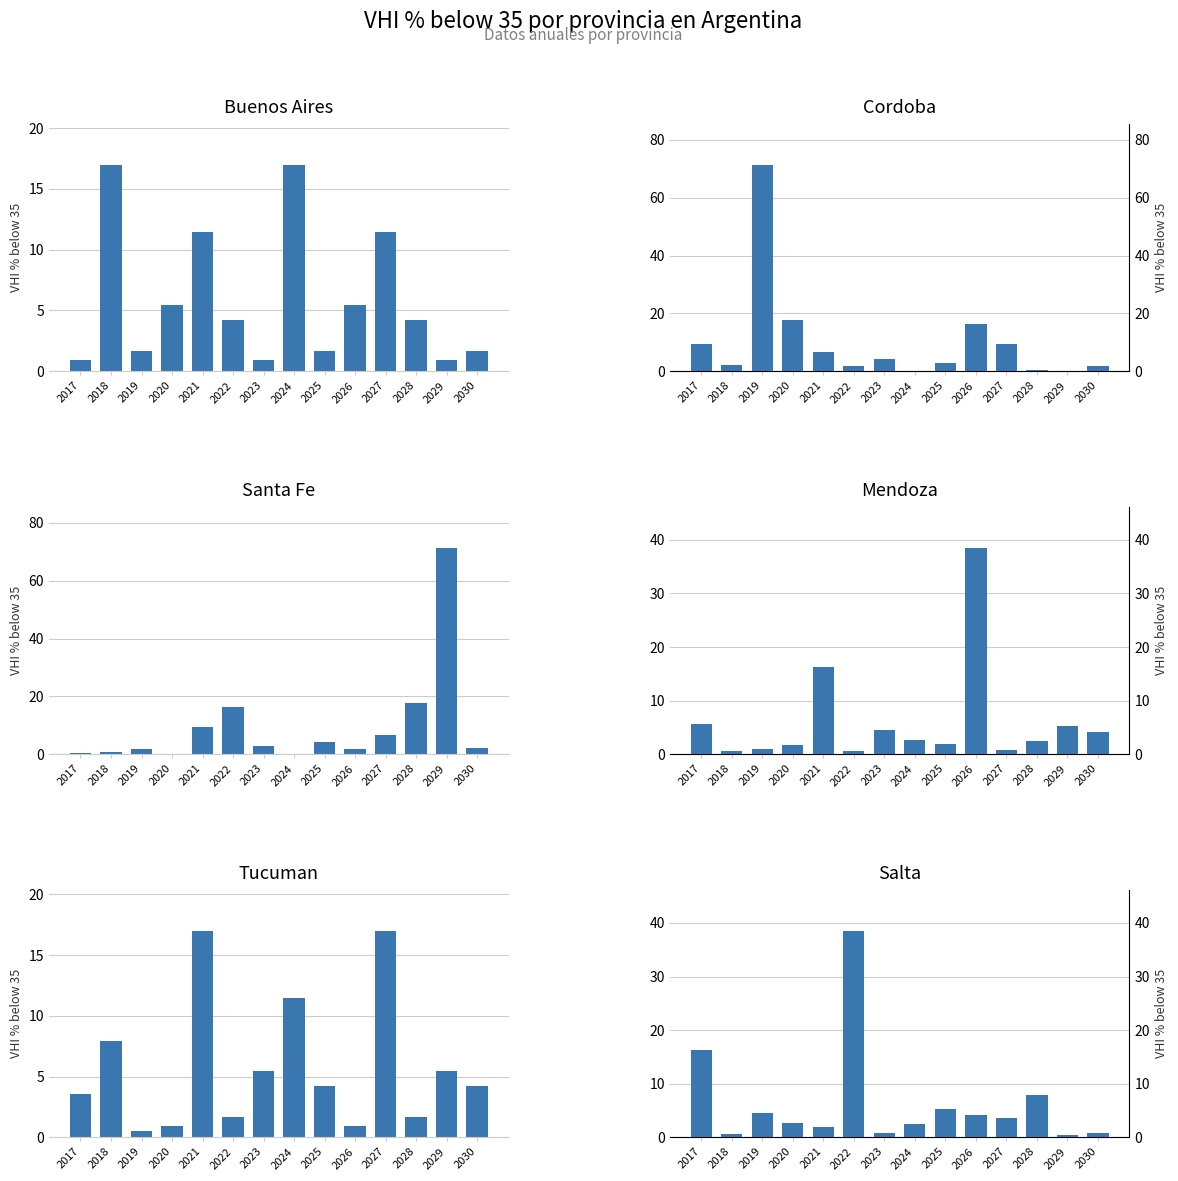

Is it true that Mendoza equals 3.4 at 2025?

False